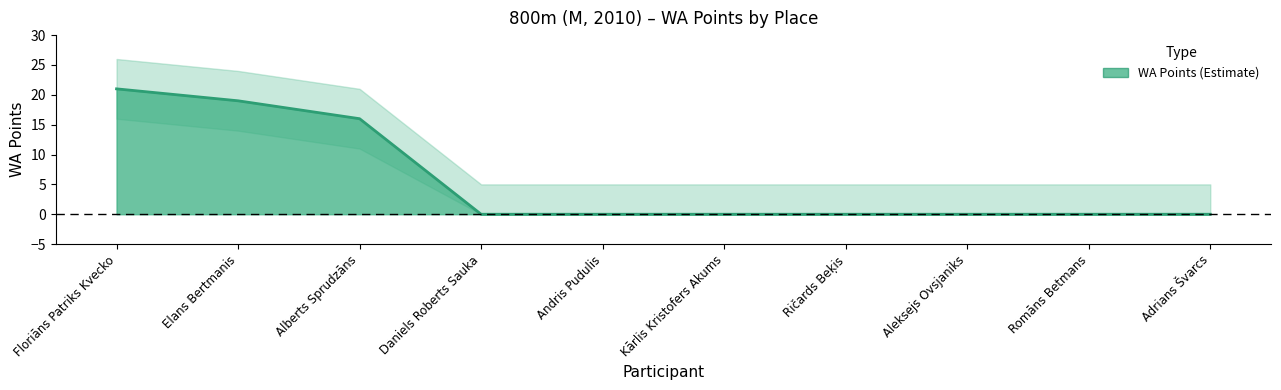

Where is the data nearest to the value 10?

Alberts Sprudzāns